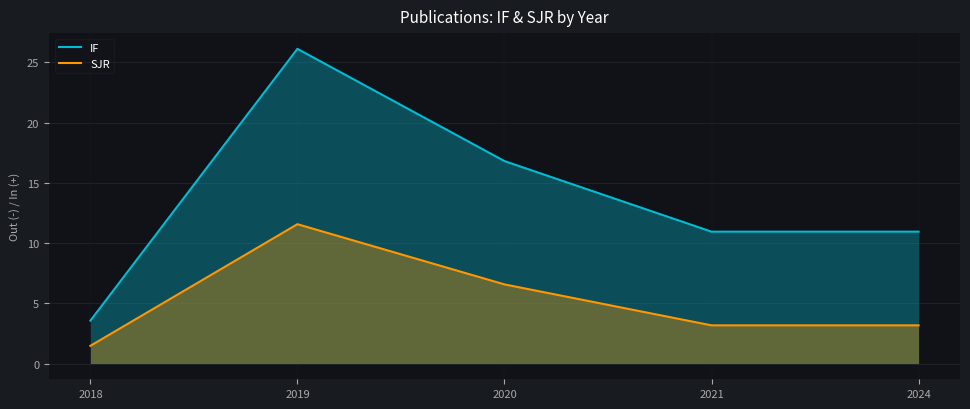

Rank the series at 2024 from highest to lowest value.

IF, SJR